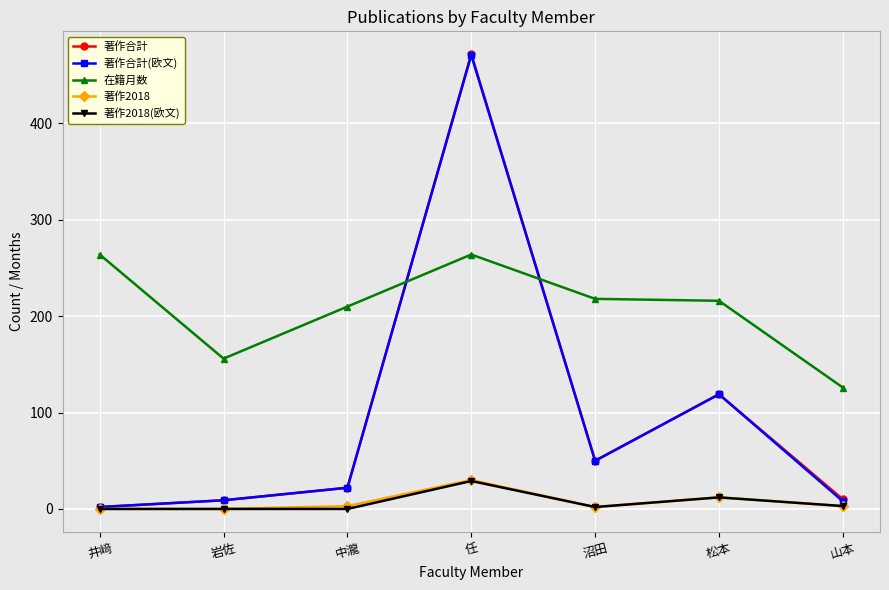

What is the difference between the maximum and minimum values in the 著作2018(欧文) series?

29